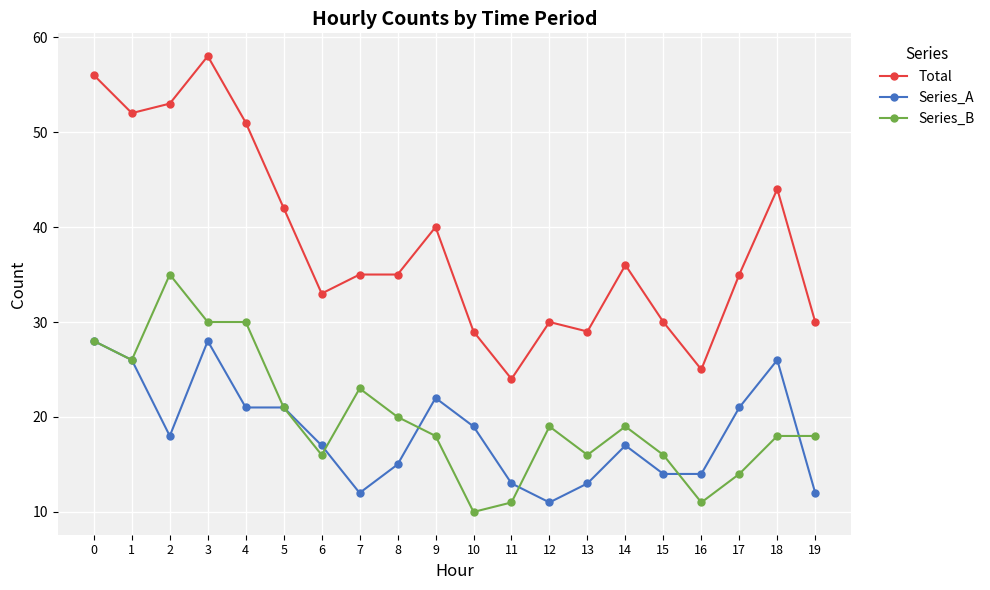

Reading left to right, what are all the values shown in this chart?

Total: 0=56	1=52	2=53	3=58	4=51	5=42	6=33	7=35	8=35	9=40	10=29	11=24	12=30	13=29	14=36	15=30	16=25	17=35	18=44	19=30
Series_A: 0=28	1=26	2=18	3=28	4=21	5=21	6=17	7=12	8=15	9=22	10=19	11=13	12=11	13=13	14=17	15=14	16=14	17=21	18=26	19=12
Series_B: 0=28	1=26	2=35	3=30	4=30	5=21	6=16	7=23	8=20	9=18	10=10	11=11	12=19	13=16	14=19	15=16	16=11	17=14	18=18	19=18